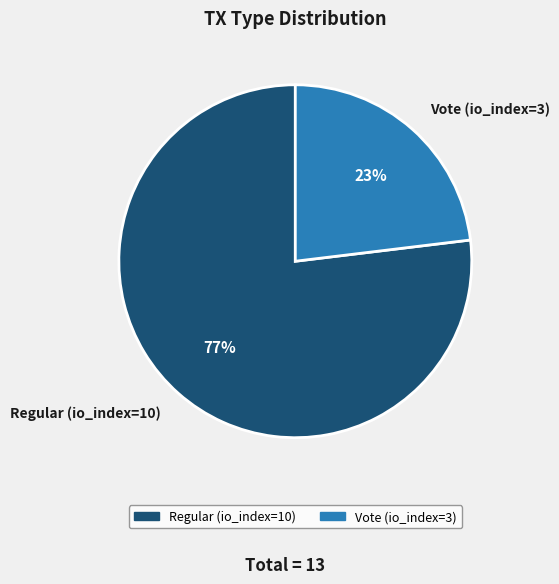

What percentage is the Vote (io_index=3) slice, to the nearest percent?

23%